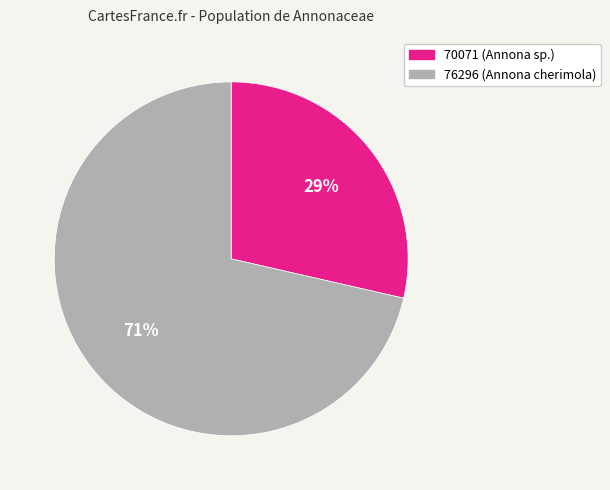

What is the ratio of the value at 70071 to the value at 76296?

0.4